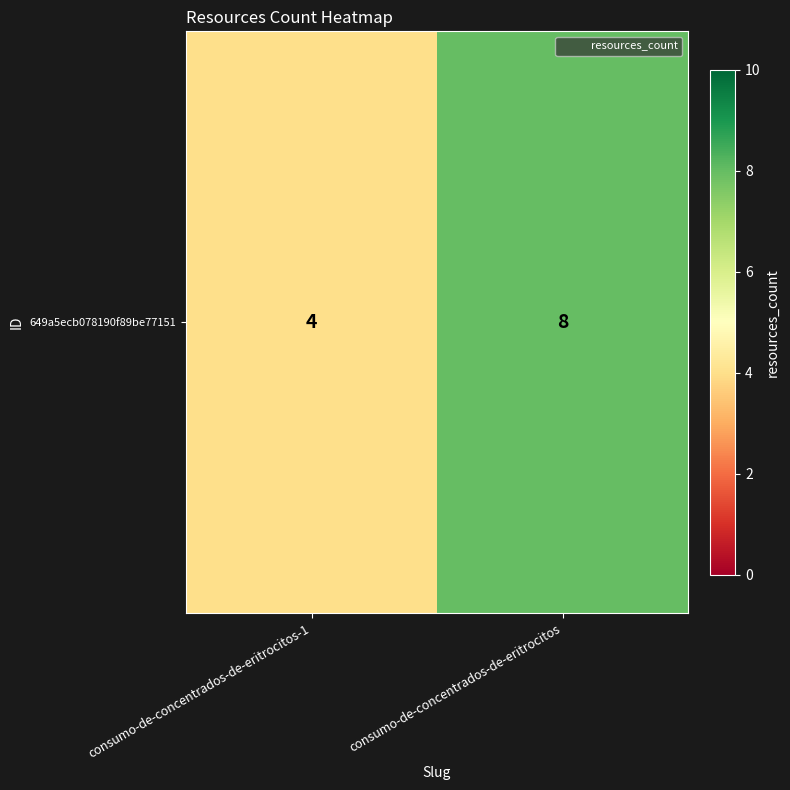

Which category has the lowest value across all series?

consumo-de-concentrados-de-eritrocitos-1